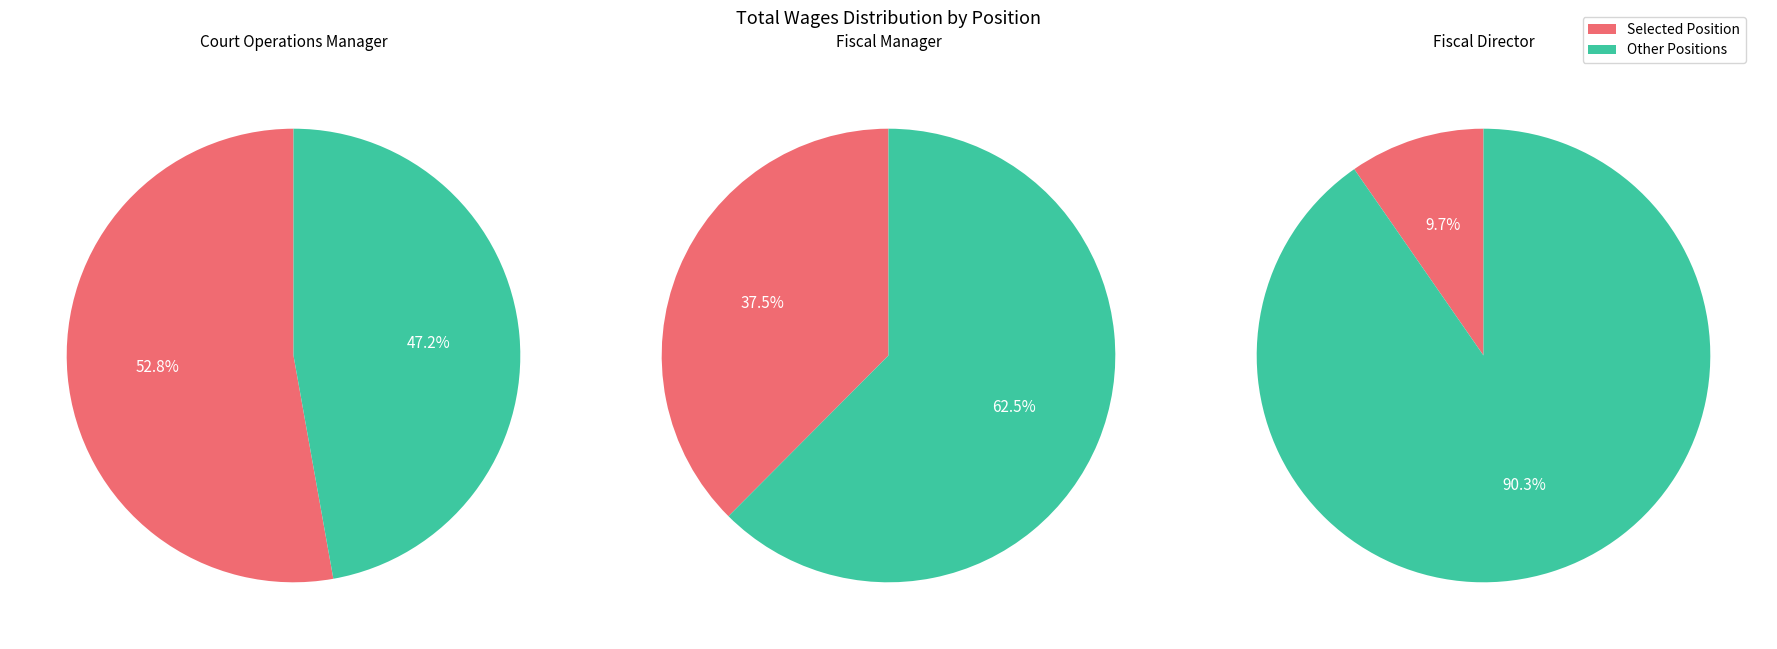

What is the majority slice?

Court Operations Manager